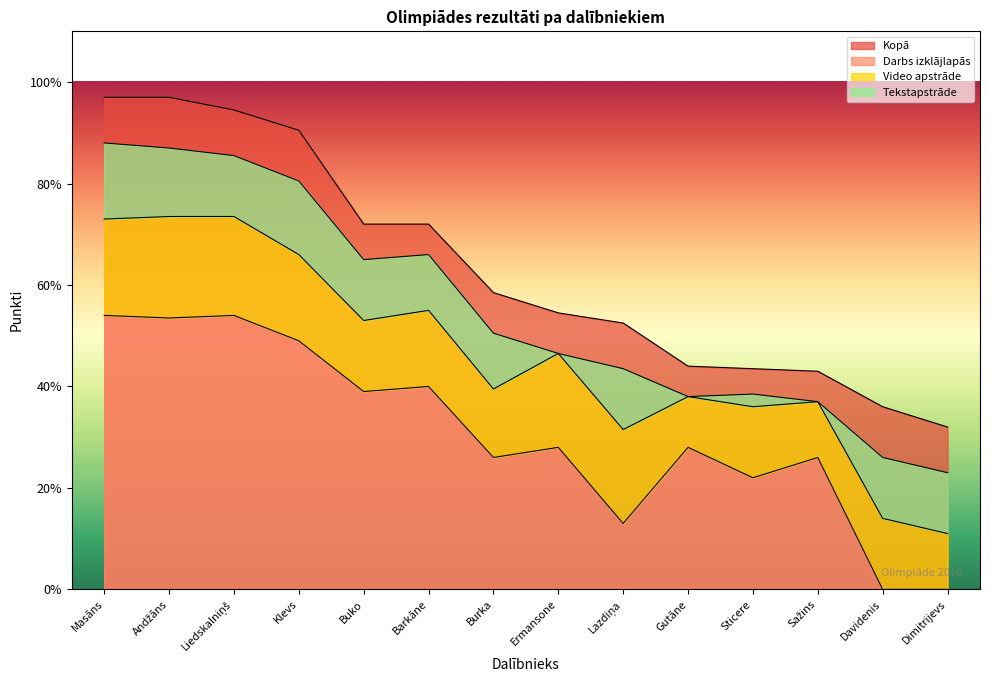

True or false: Kopā and Darbs izklājlapās intersect in this chart.

False